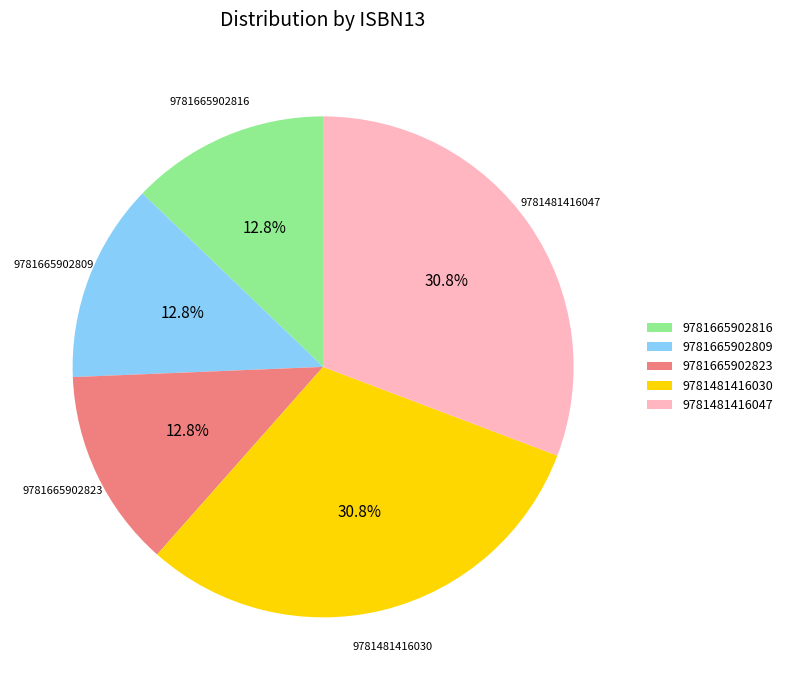

Is there a majority slice in this chart?

No